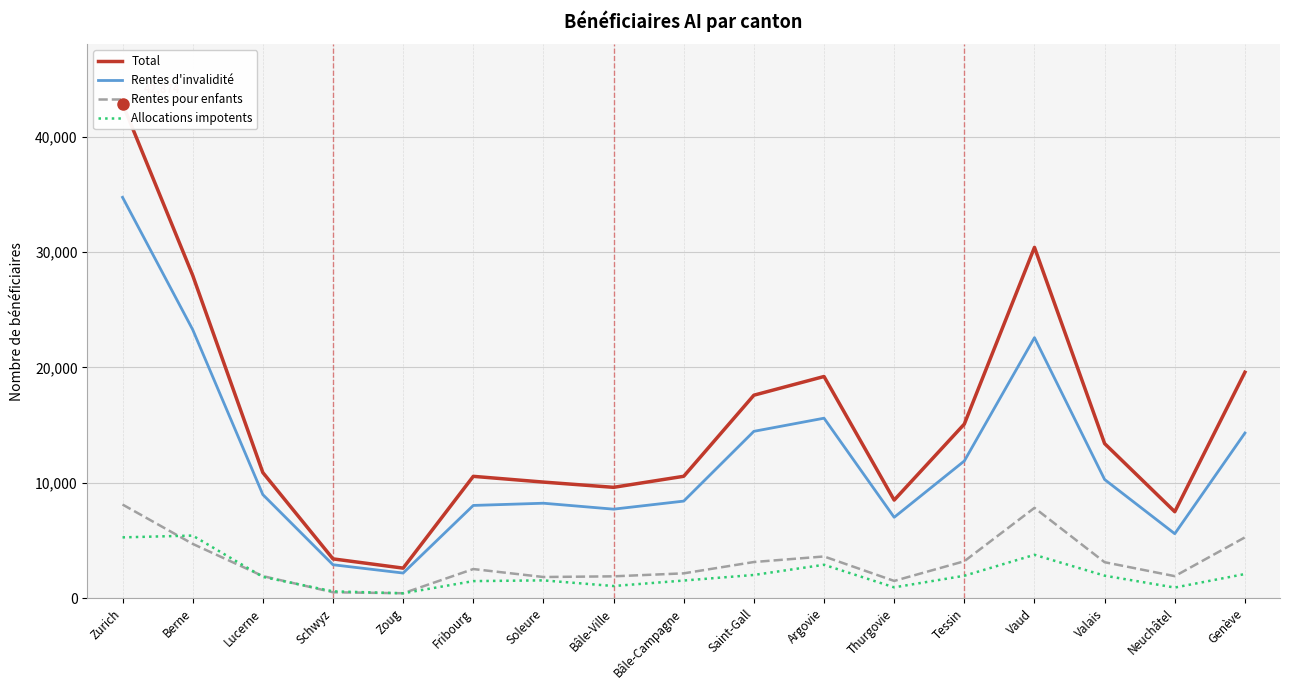

Reading left to right, list all the values displayed in this chart.

Total: 42874	27992	10891	3406	2603	10562	10064	9609	10566	17598	19219	8504	15096	30417	13403	7494	19590
Rentes d'invalidité: 34756	23286	8978	2896	2177	8039	8231	7717	8415	14465	15604	7010	11895	22588	10287	5587	14318
Rentes pour enfants: 8118	4706	1913	510	426	2523	1833	1892	2151	3133	3615	1494	3201	7829	3116	1907	5272
Allocations impotents: 5271	5426	1843	590	423	1478	1541	1052	1527	2011	2893	936	1942	3759	1948	919	2091